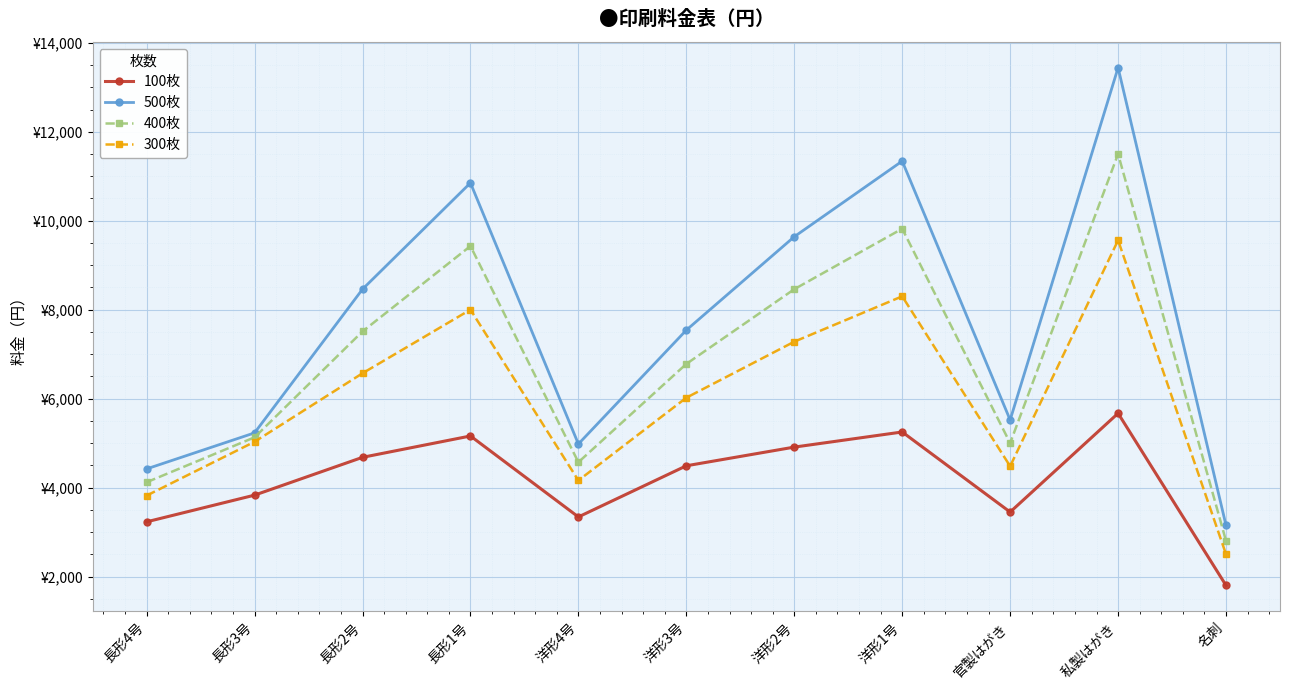

Does the chart have visible grid lines?

Yes